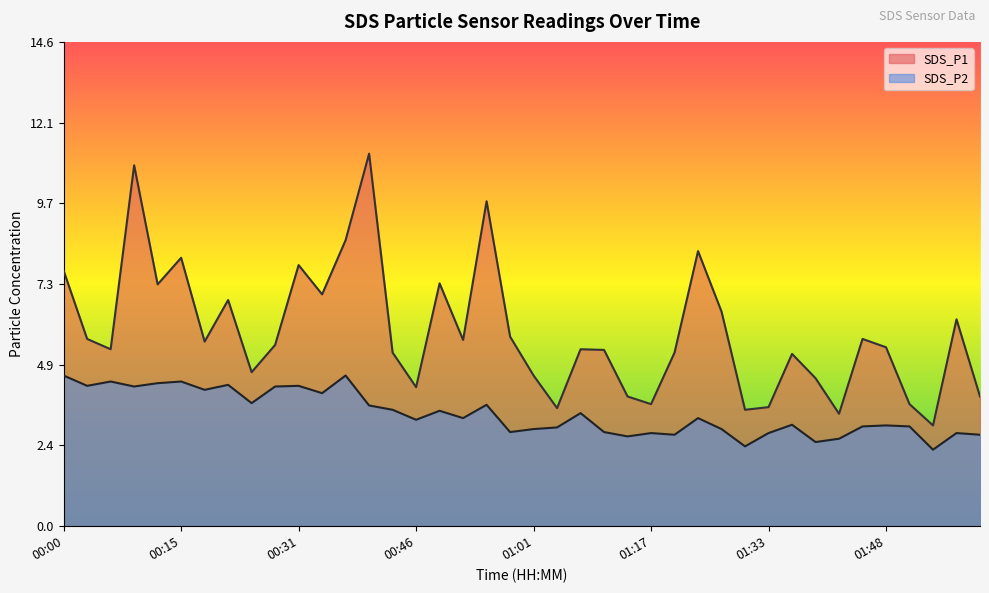

Does the chart have visible grid lines?

No